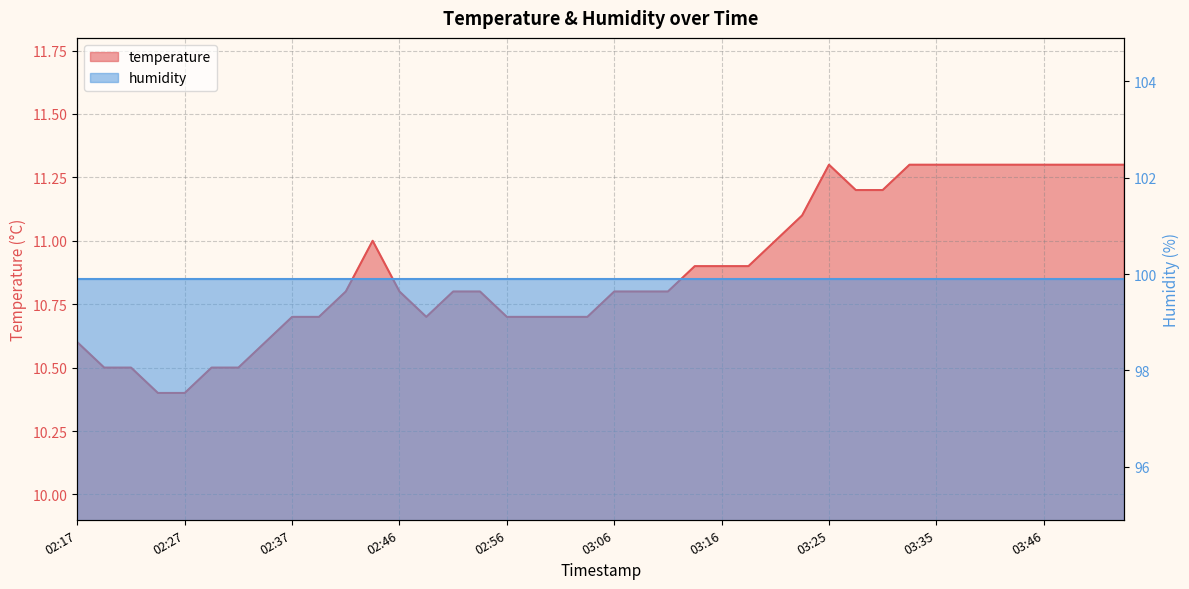

Reading right to left, list all the values displayed in this chart.

03:53=11.3	03:51=11.3	03:48=11.3	03:46=11.3	03:43=11.3	03:40=11.3	03:38=11.3	03:35=11.3	03:33=11.3	03:30=11.2	03:28=11.2	03:25=11.3	03:23=11.1	03:21=11.0	03:18=10.9	03:16=10.9	03:13=10.9	03:11=10.8	03:08=10.8	03:06=10.8	03:04=10.7	03:01=10.7	02:59=10.7	02:56=10.7	02:54=10.8	02:51=10.8	02:49=10.7	02:46=10.8	02:44=11.0	02:42=10.8	02:39=10.7	02:37=10.7	02:34=10.6	02:32=10.5	02:29=10.5	02:27=10.4	02:25=10.4	02:22=10.5	02:20=10.5	02:17=10.6